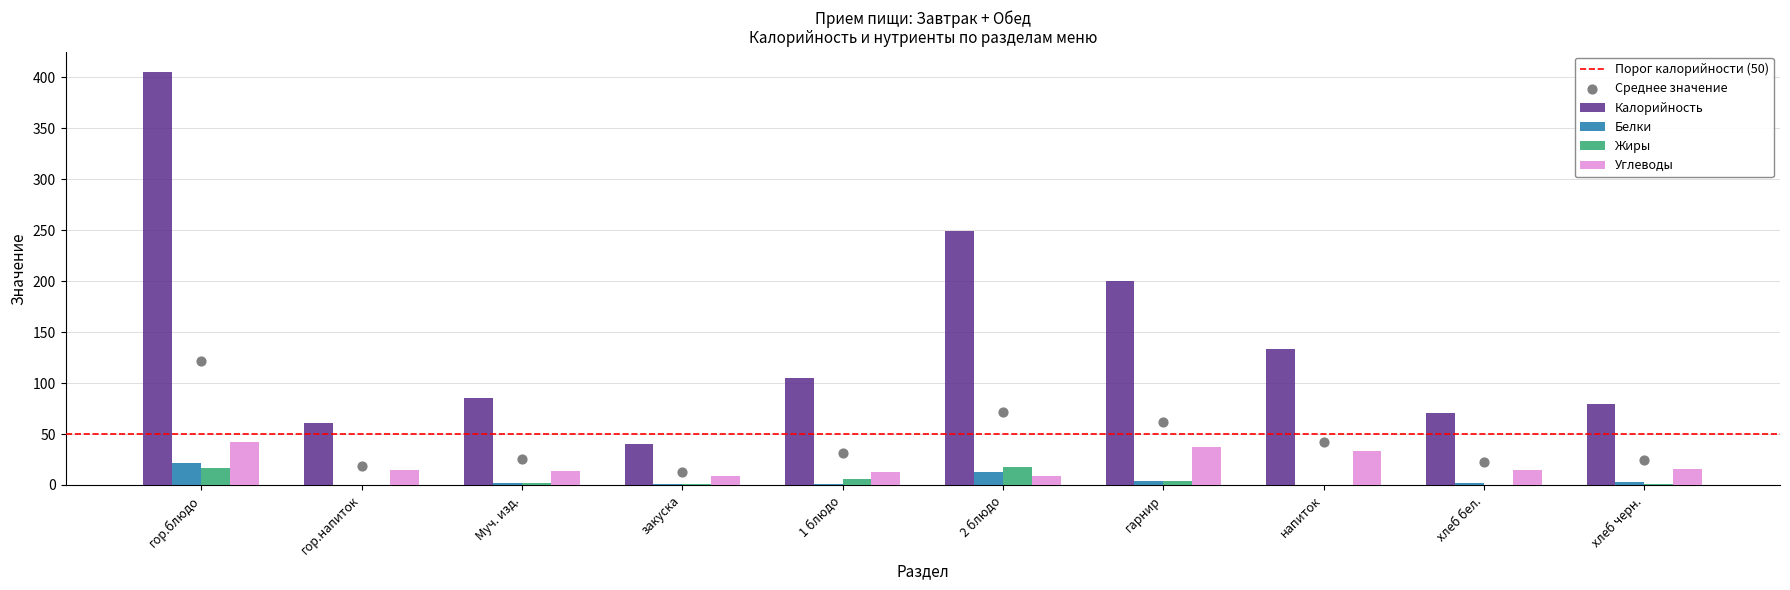

At how many categories does at least one series exceed 10?

10